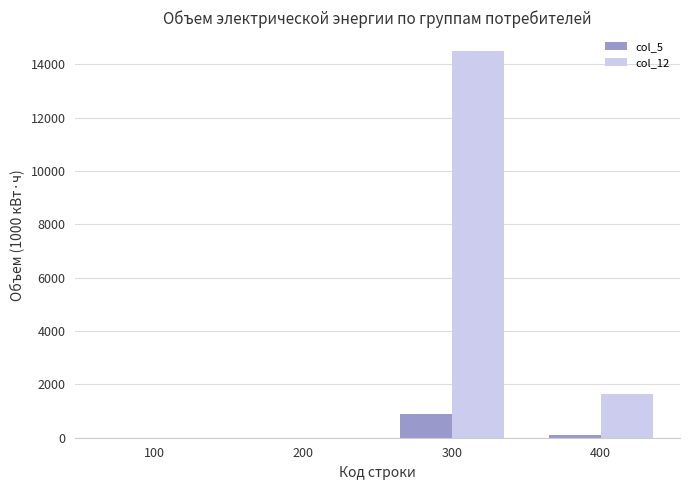

Which series changed the most between 100 and 300?

col_12